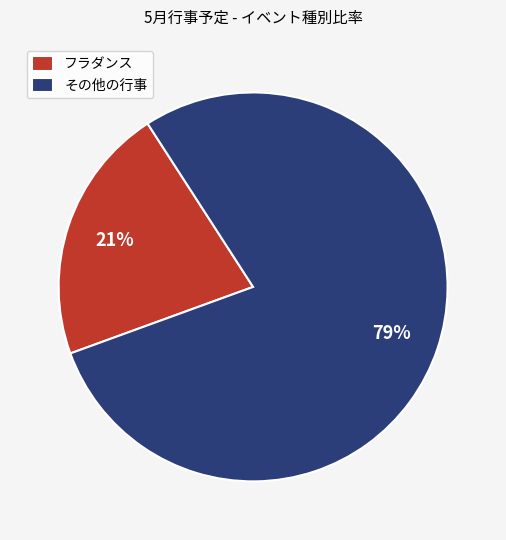

Do その他の行事 and フラダンス together represent more than half of the pie?

Yes